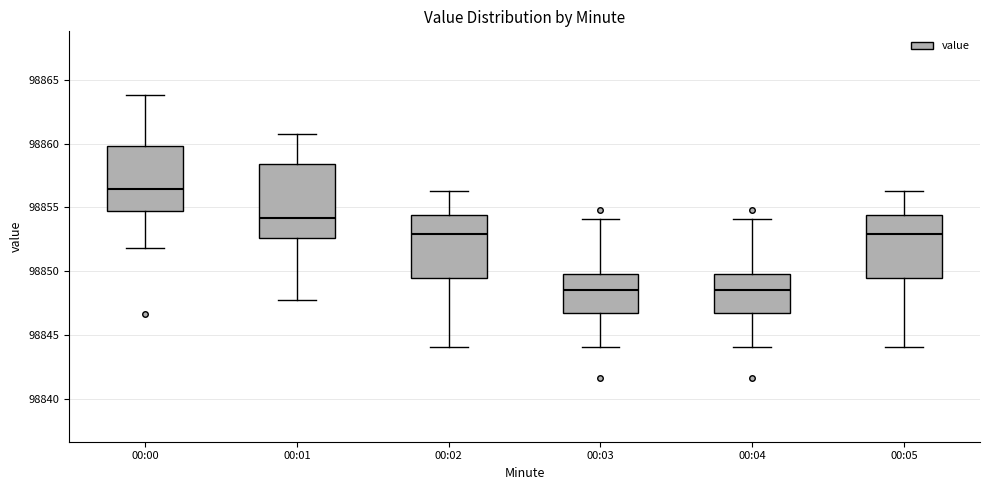

Where does the median line of the box for 00:05 sit on the y-axis? The values are not printed on the chart, so give them approximately, as read against the axis.

98853.0